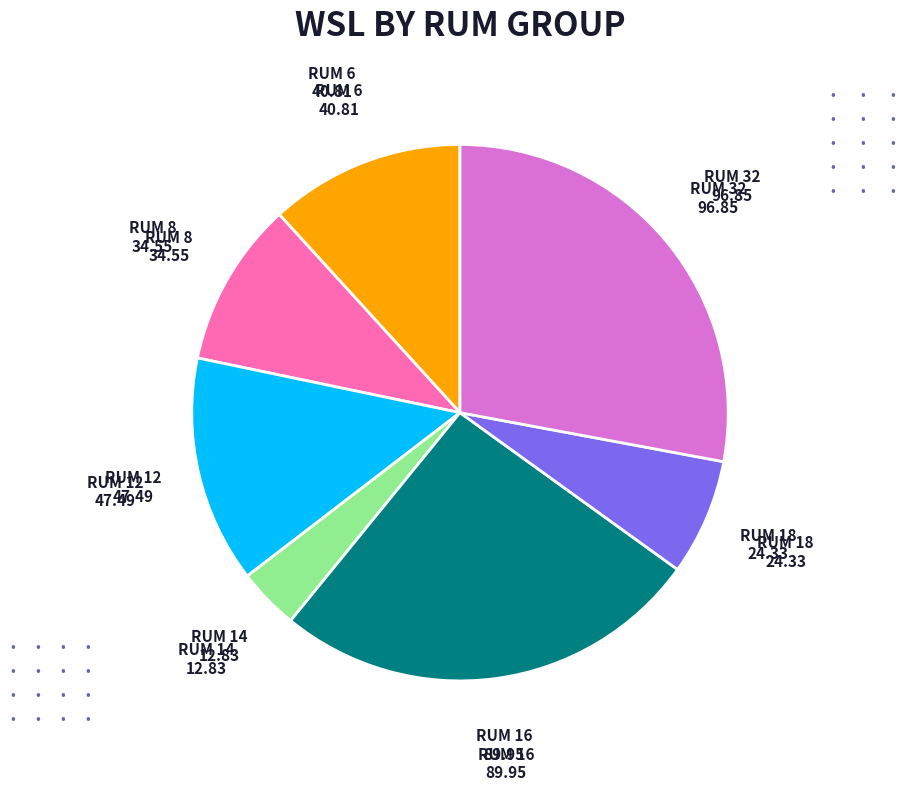

Is there a majority slice in this chart?

No